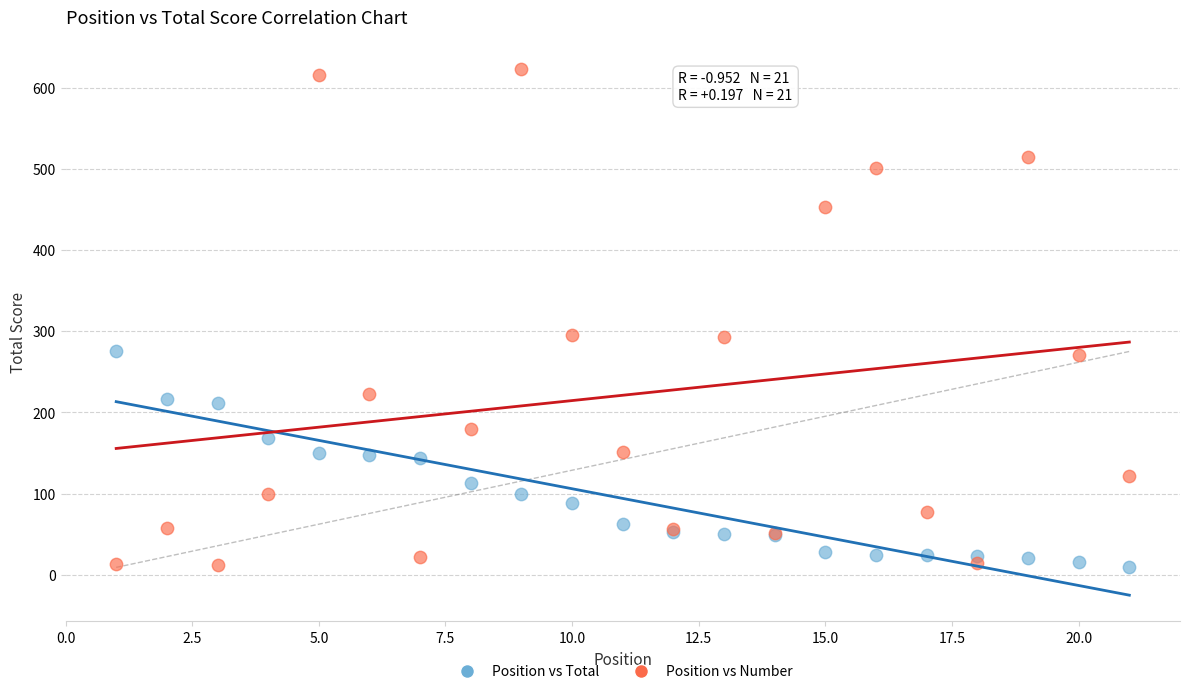

Which series has the widest spread of Y values?

Position vs Number